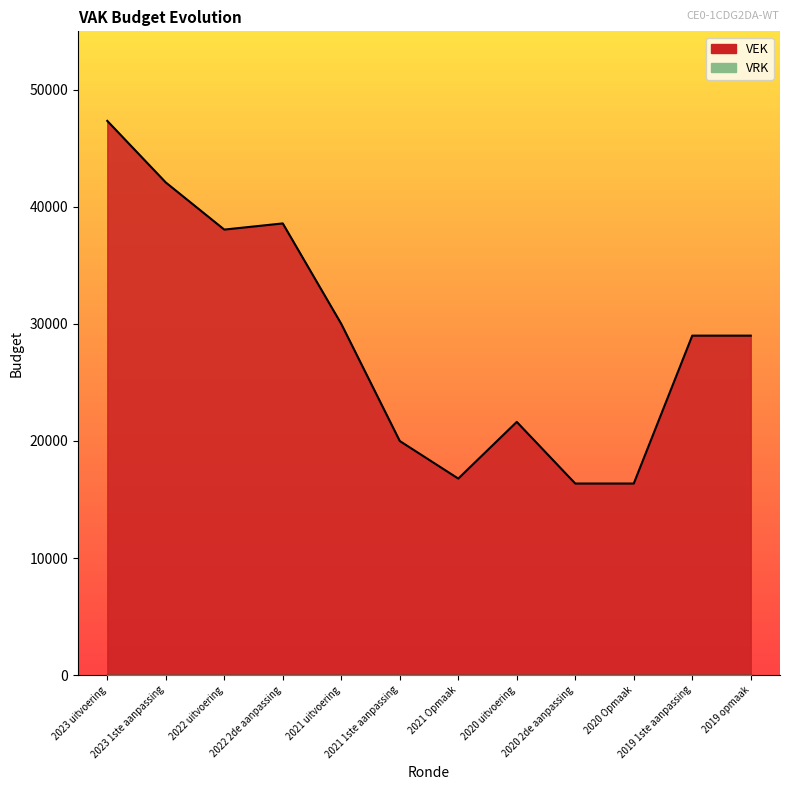

Approximately how many times larger is the value at 2020 2de aanpassing compared to 2023 uitvoering?

0.3